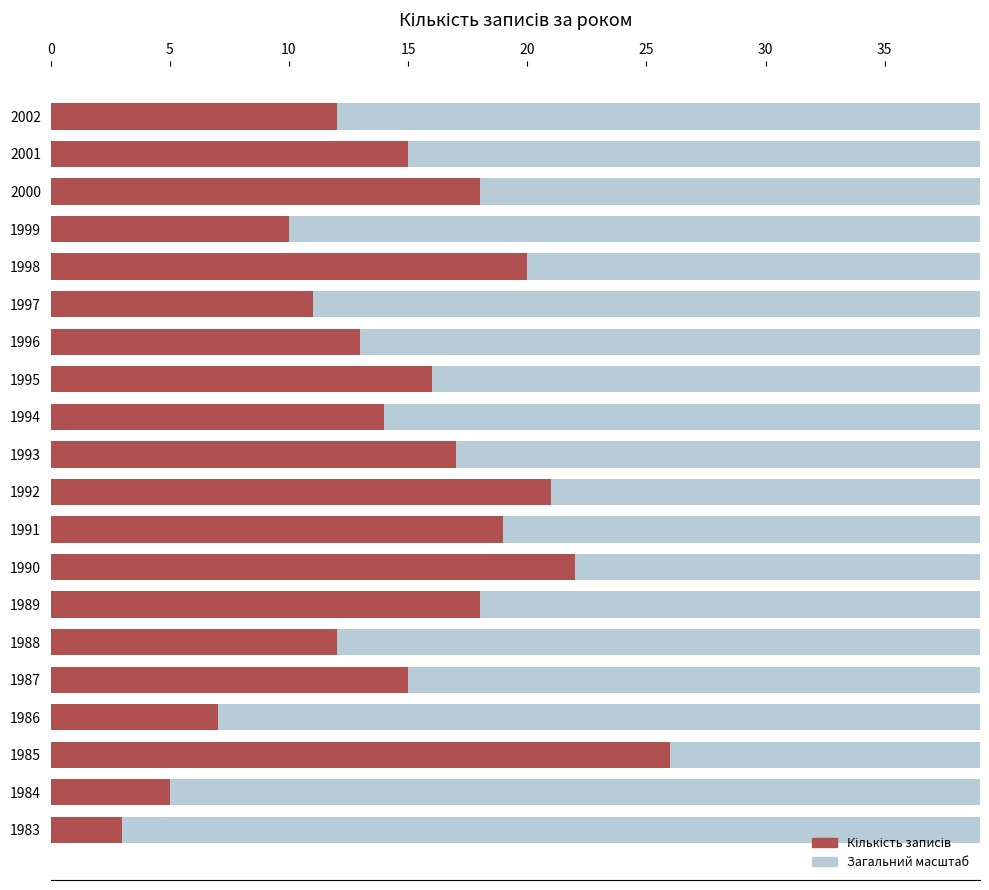

How many data points are above 15?

9